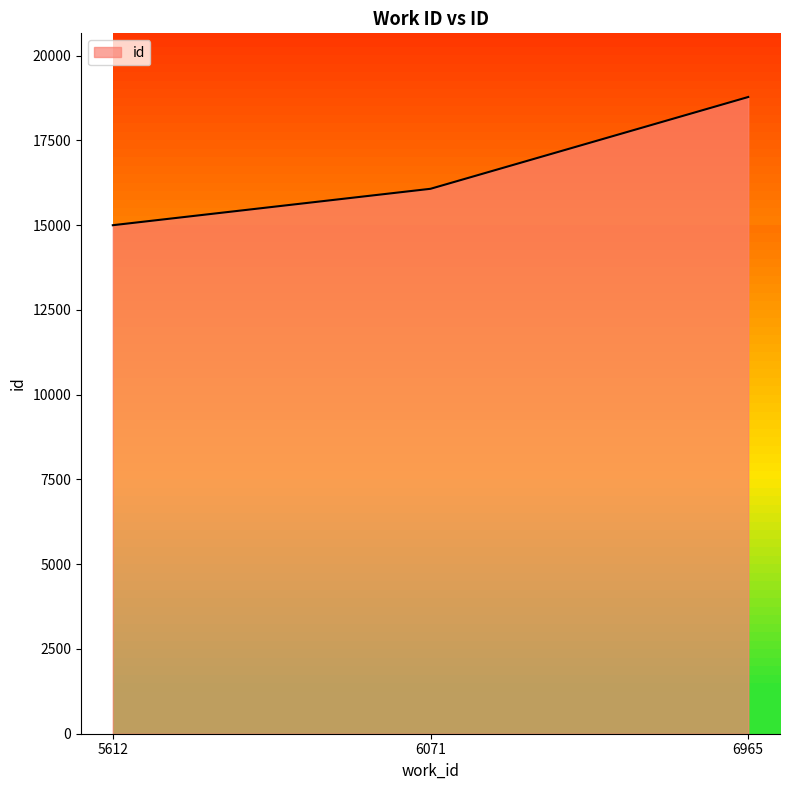

Is it true that the value at 6071 is 22877?

False